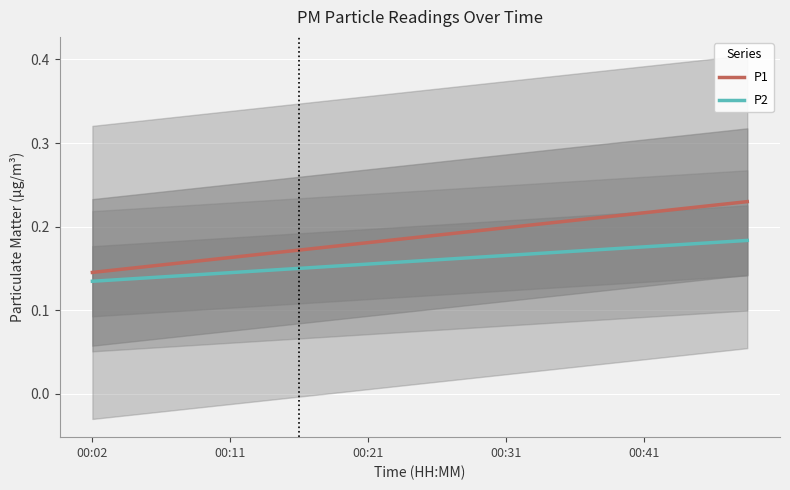

Which series has the widest spread of values?

P1